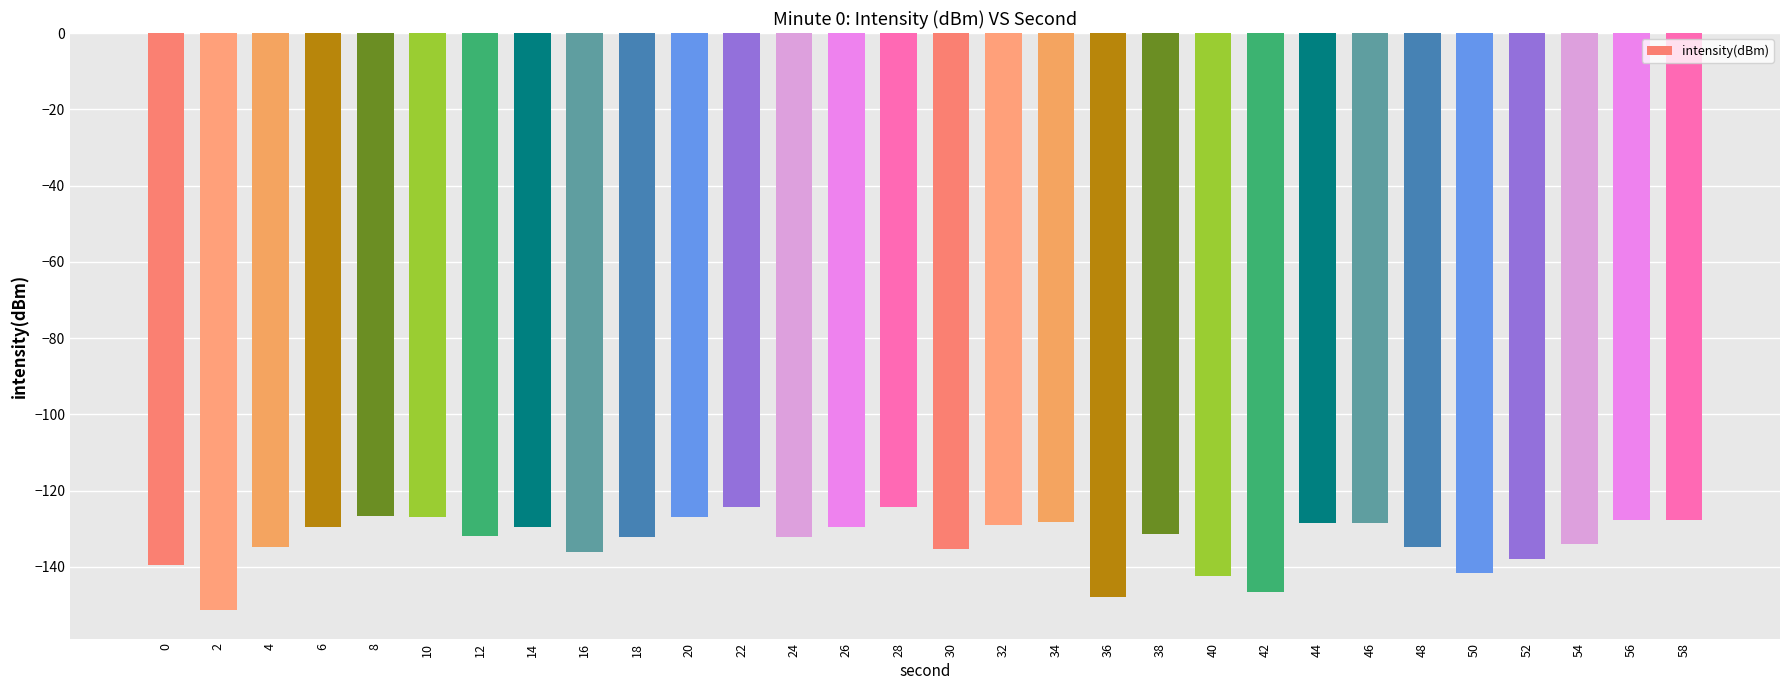

What is the sum of all values?

-3997.6